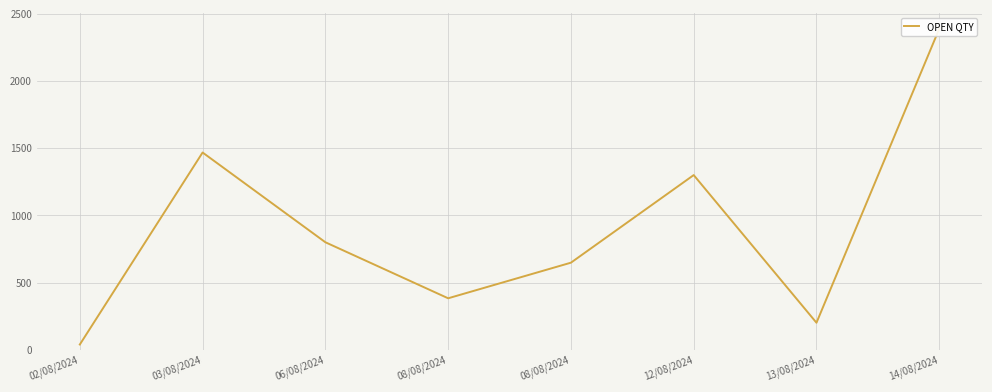

Read the value at 02/08/2024.

39